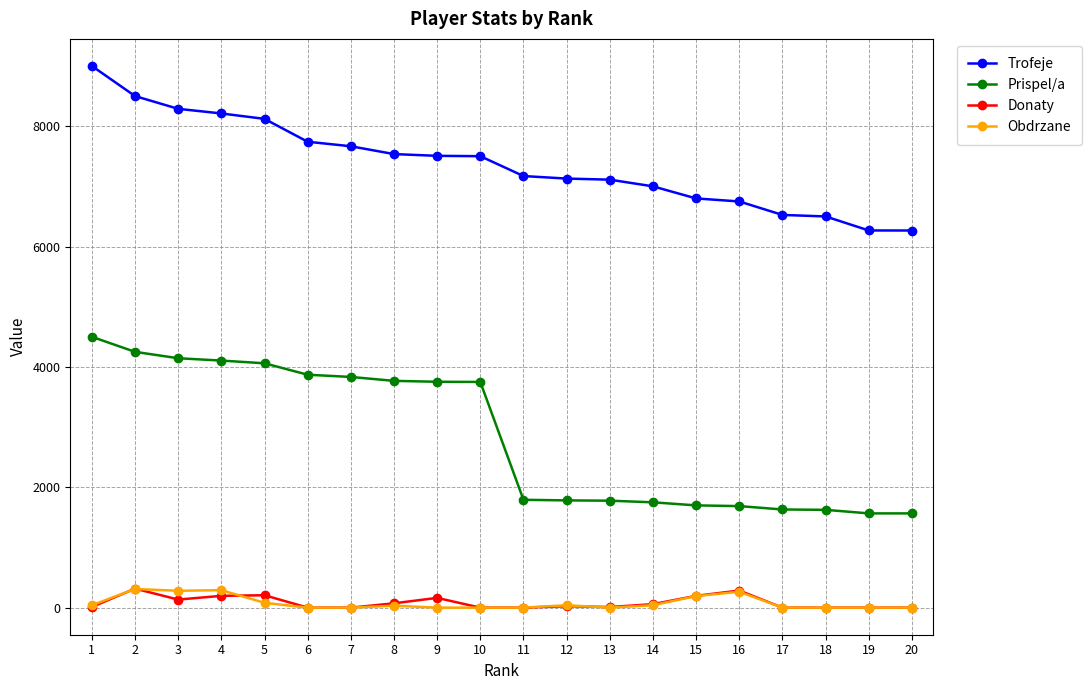

Between 10 and 13, which series saw the biggest shift?

Prispel/a